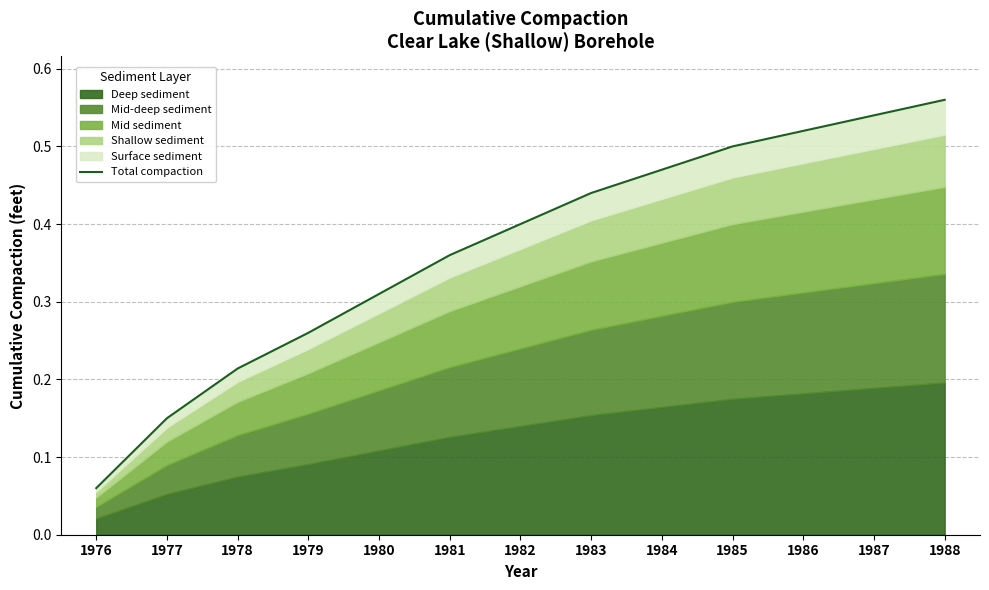

What is the minimum value shown in the chart?

0.1